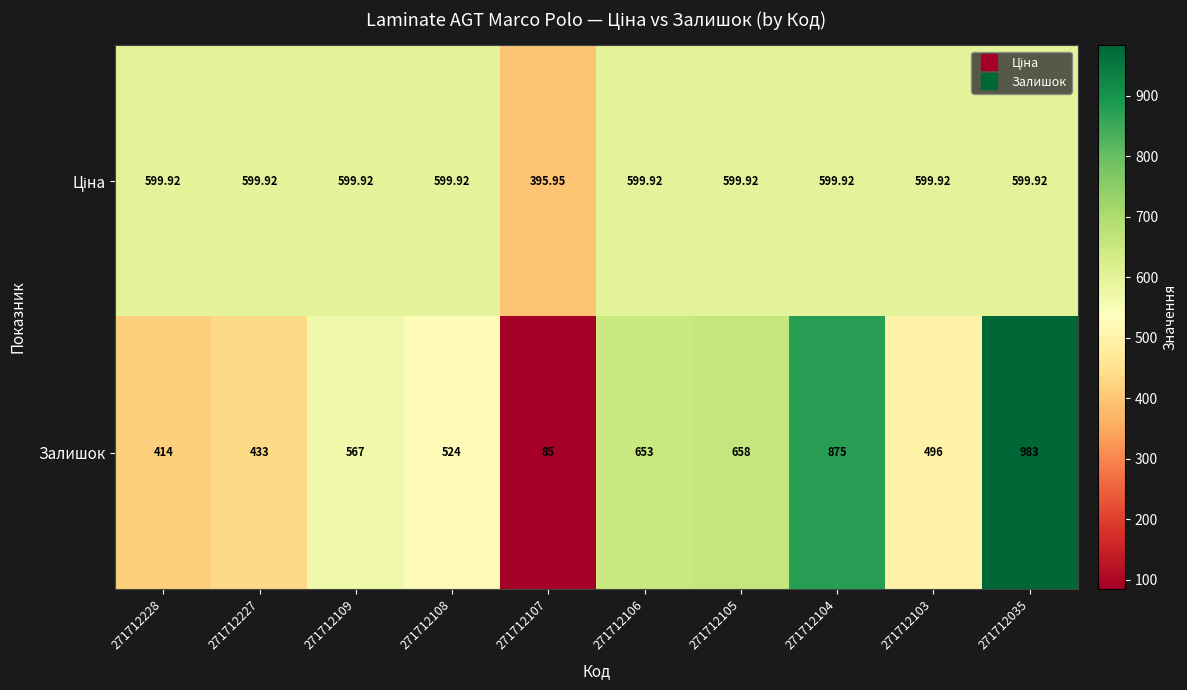

At how many categories does at least one series exceed 453?

9